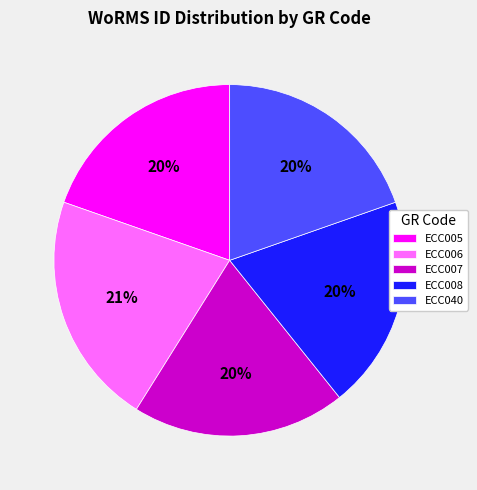

Which slice is the largest?

ECC006